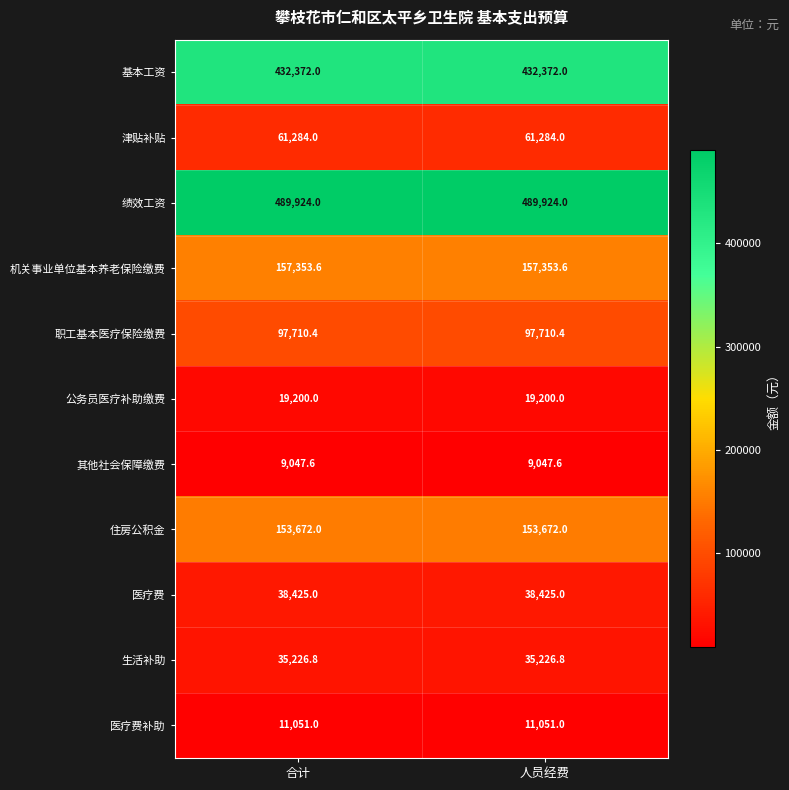

The value of 生活补助 at 人员经费 is 61911.9. True or false?

False